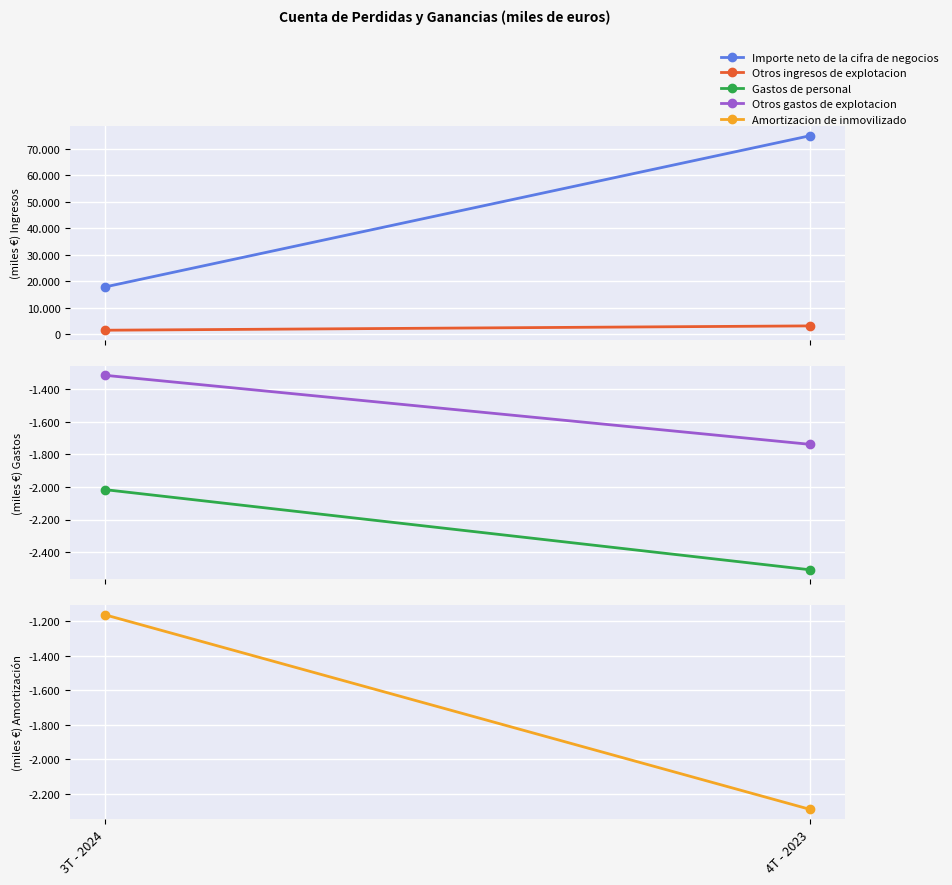

Rank the series at 4T - 2023 from highest to lowest value.

Importe neto de la cifra de negocios, Otros ingresos de explotacion, Otros gastos de explotacion, Amortizacion de inmovilizado, Gastos de personal